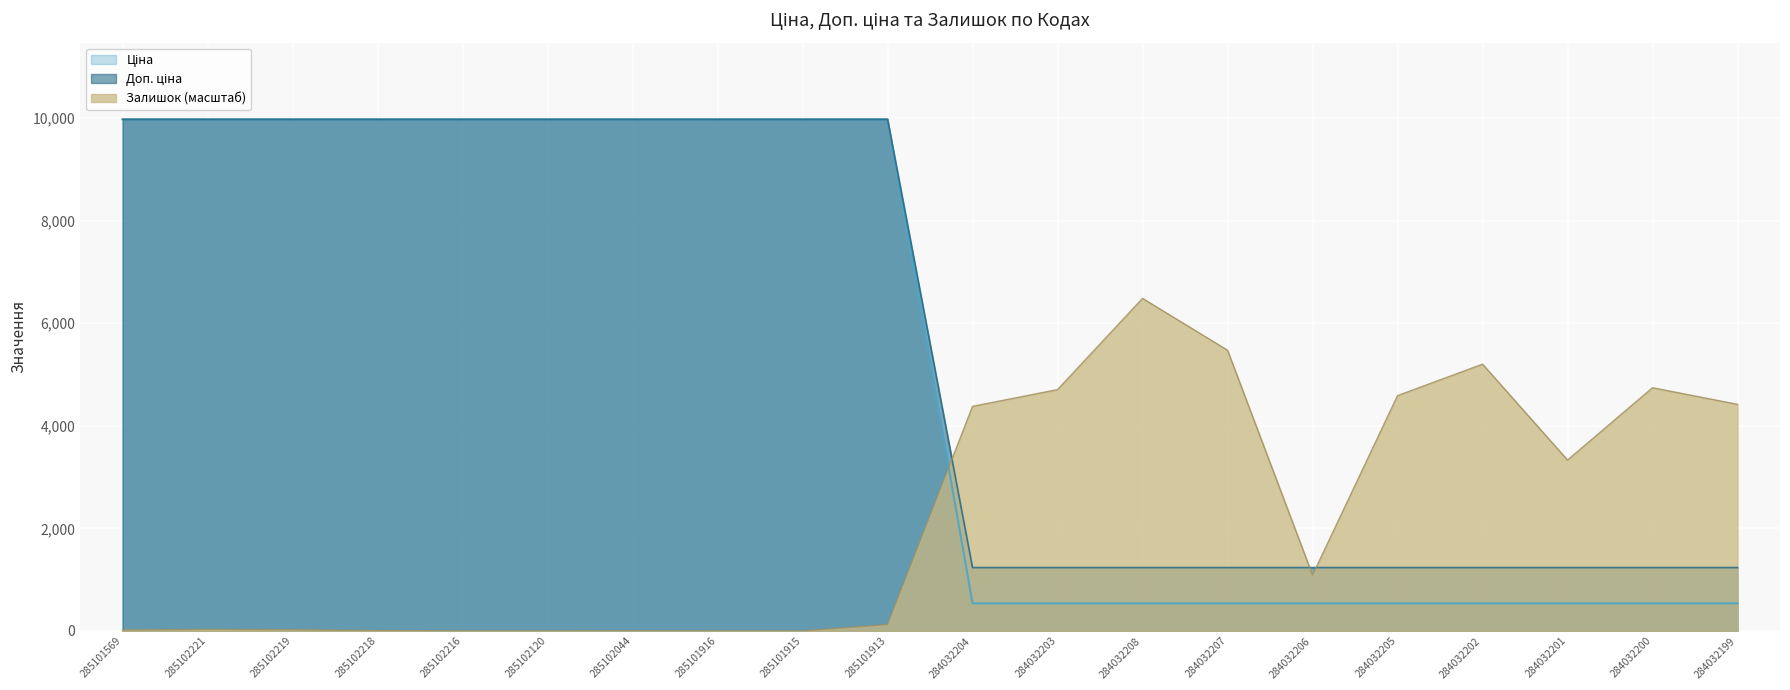

What is the value of the Залишок point at the 10th from the left?

122.7